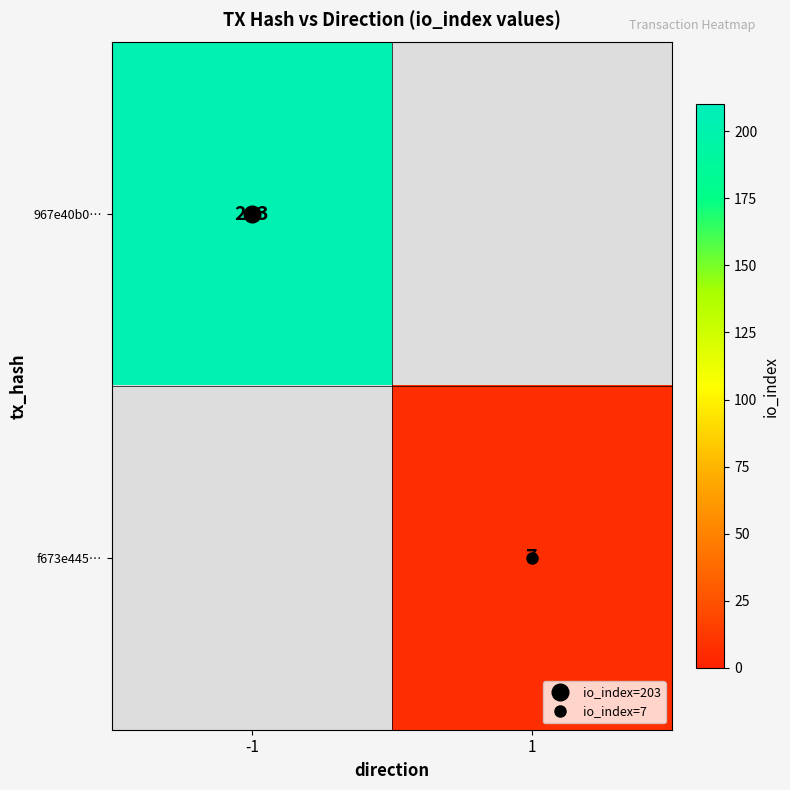

Rank the categories by f673e445… value from highest to lowest.

-1, 1